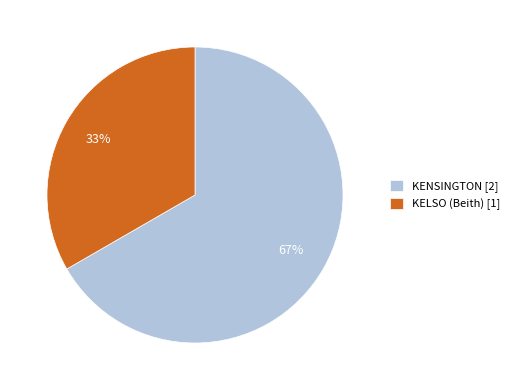

Is there a majority slice in this chart?

Yes